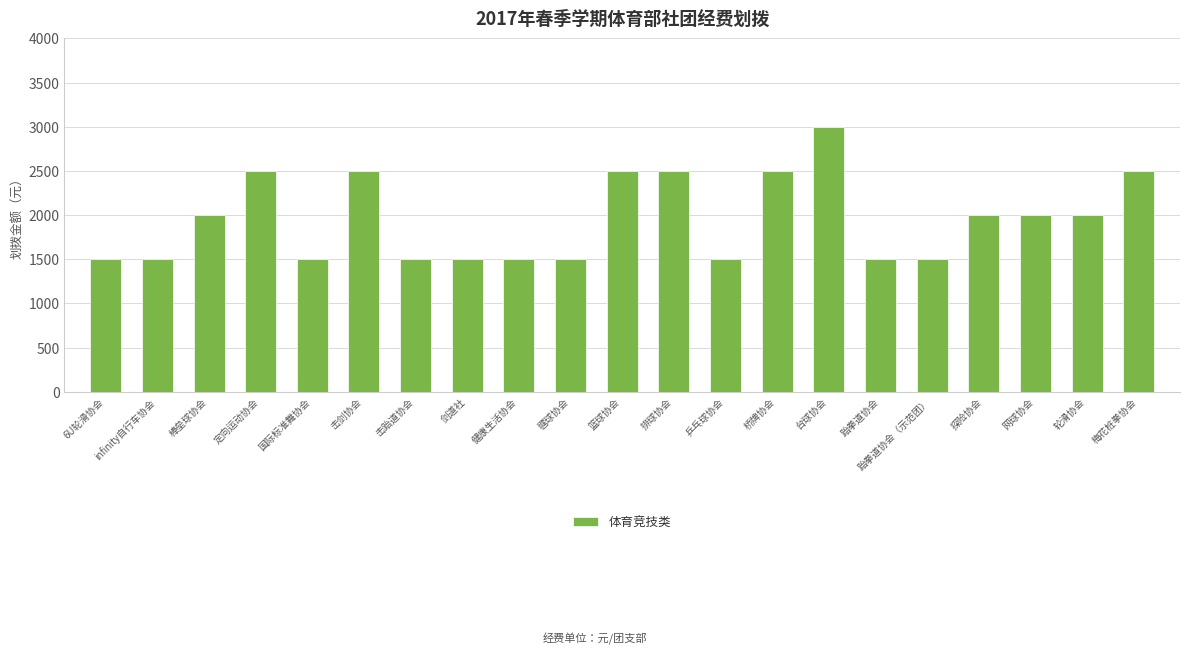

What is the sum of all values?

41000